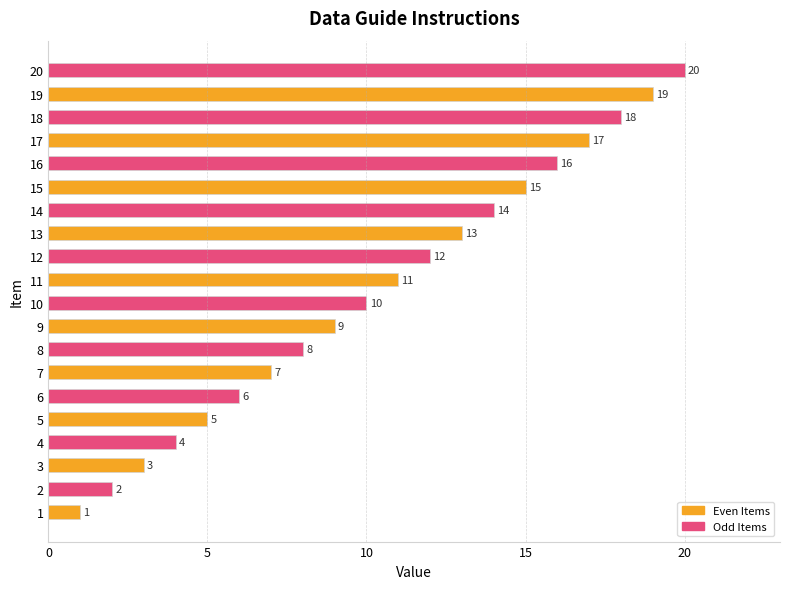

Where is the data nearest to the value 10?

10